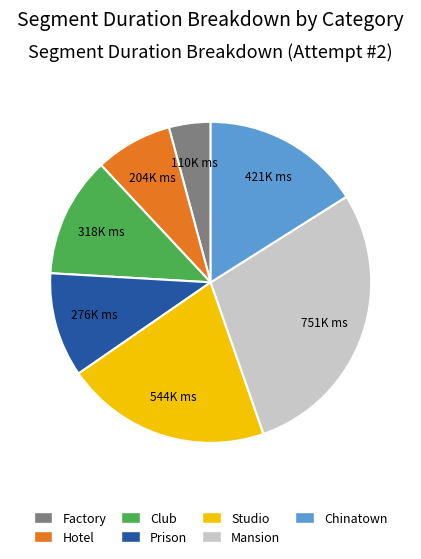

Is there any slice that represents more than half of the pie?

No